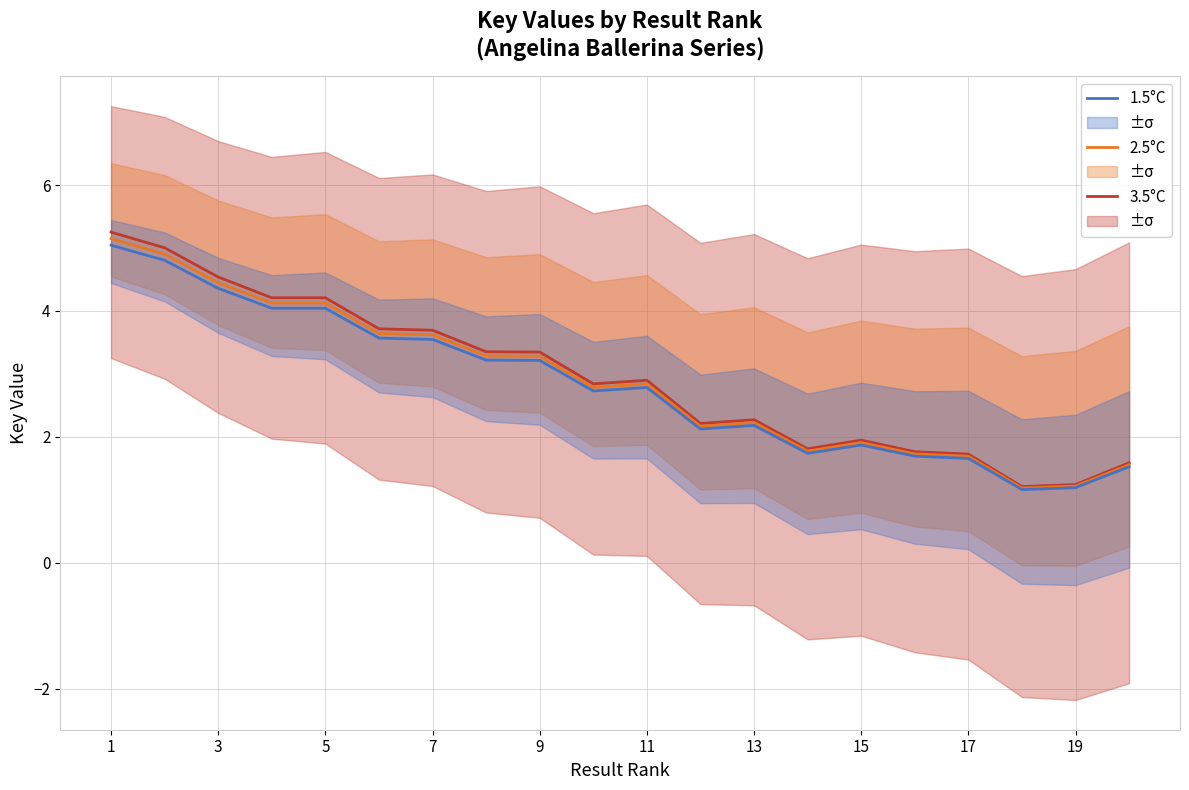

True or false: 3.5°C and 2.5°C cross at least once.

False